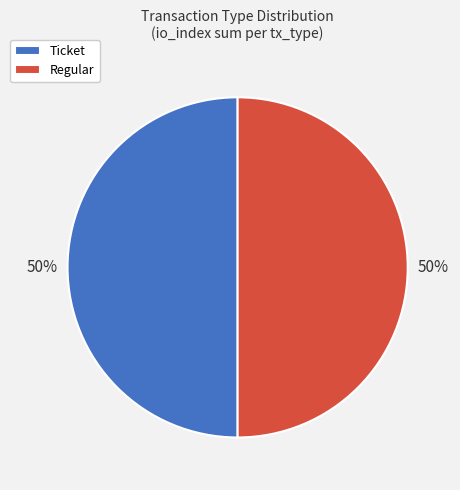

What is the ratio of the value at Regular to the value at Ticket?

1.0